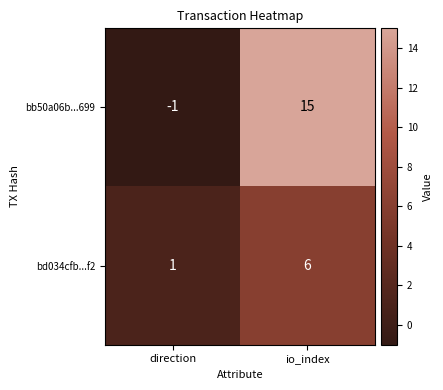

What is the average value of the bd034cfb...f2 series?

4